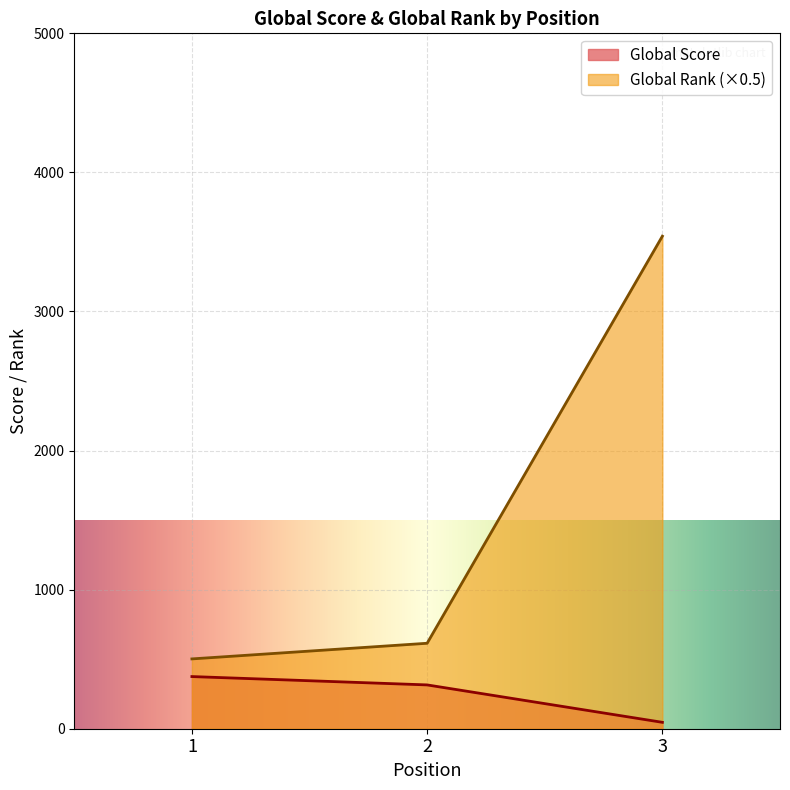

What is the maximum value shown in the chart?

3541.5